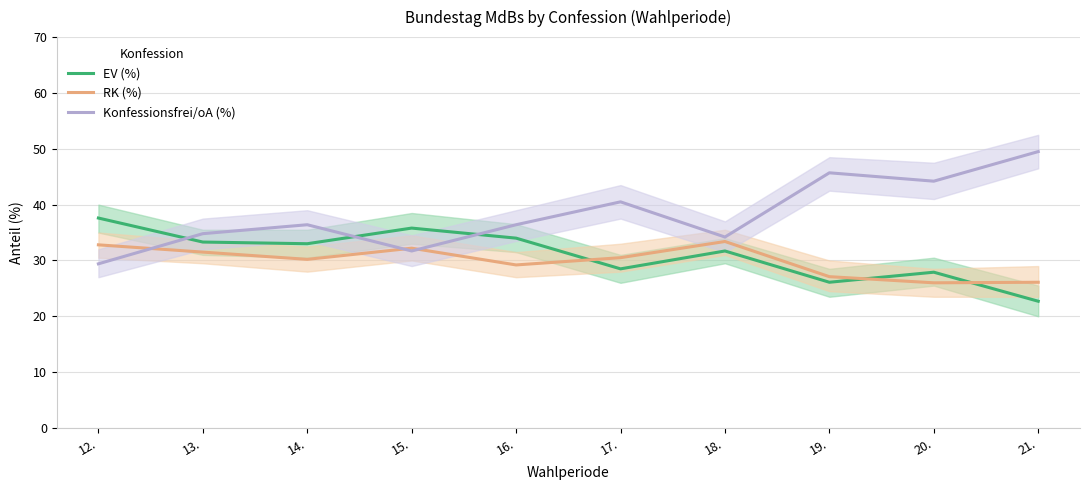

What position from the left is 15.?

4